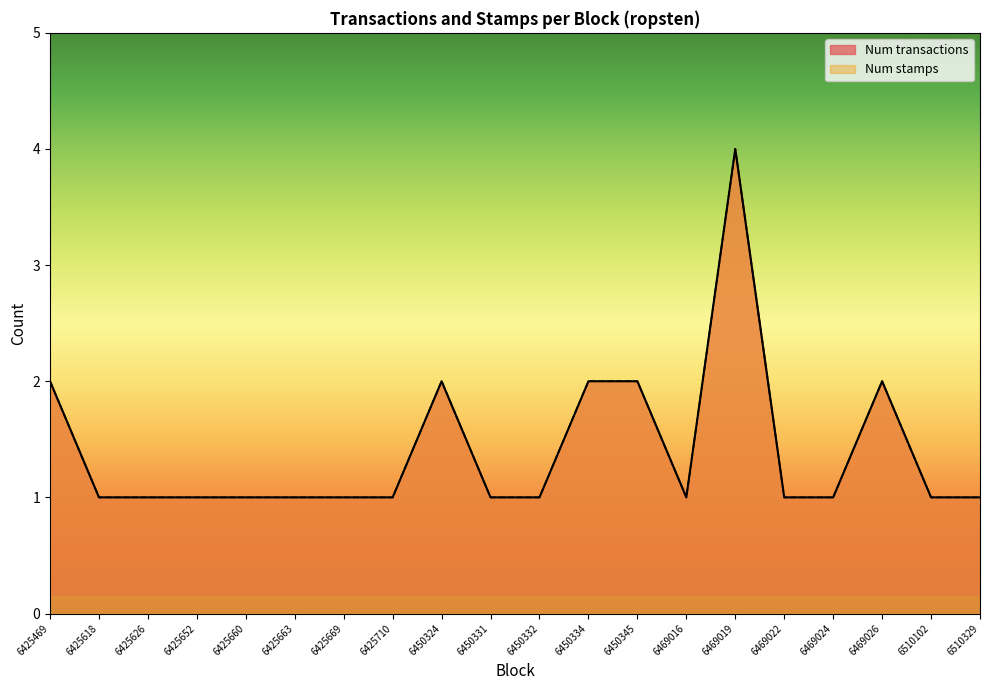

How many Num stamps values are between 1 and 2?

19